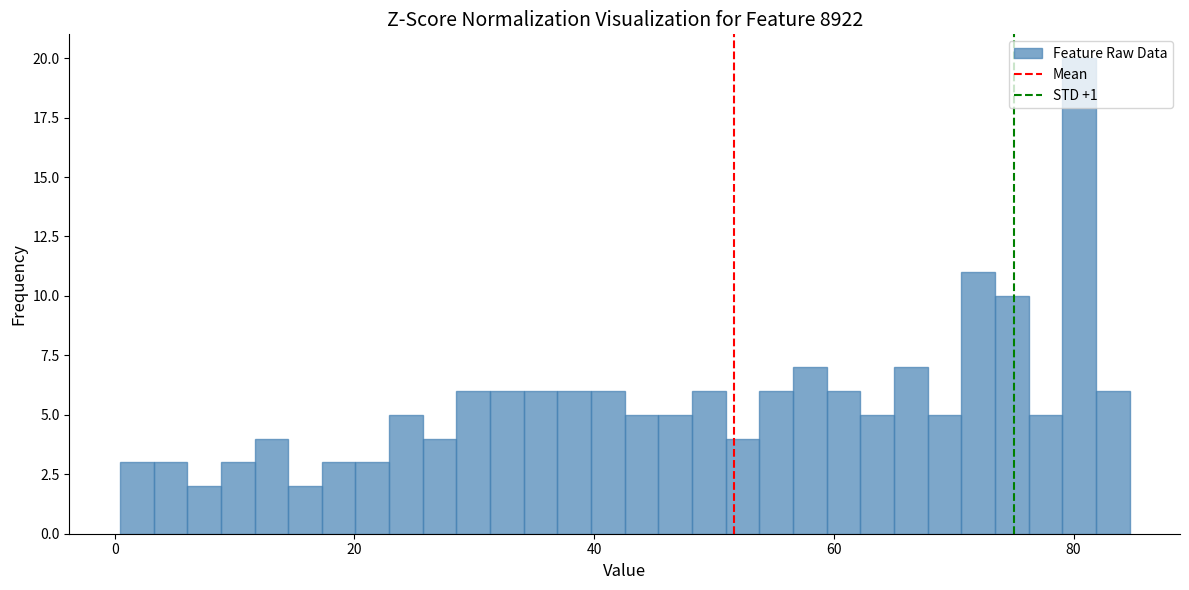

Read against the x-axis, roughly where is the centre of the tallest bar?

80